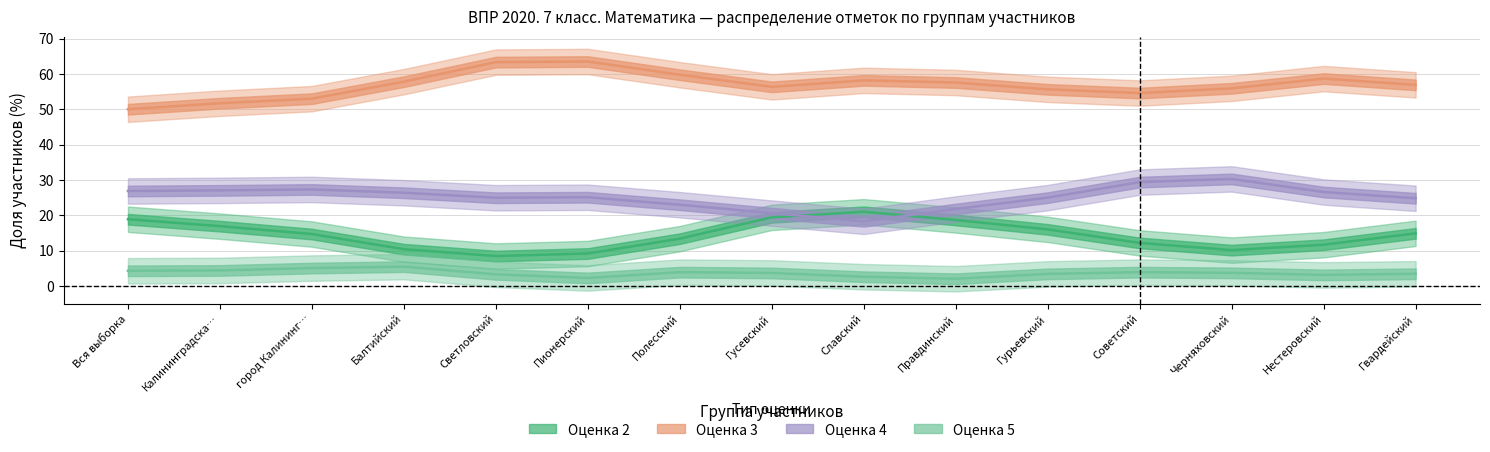

What is the average value of the 4 series?

25.1